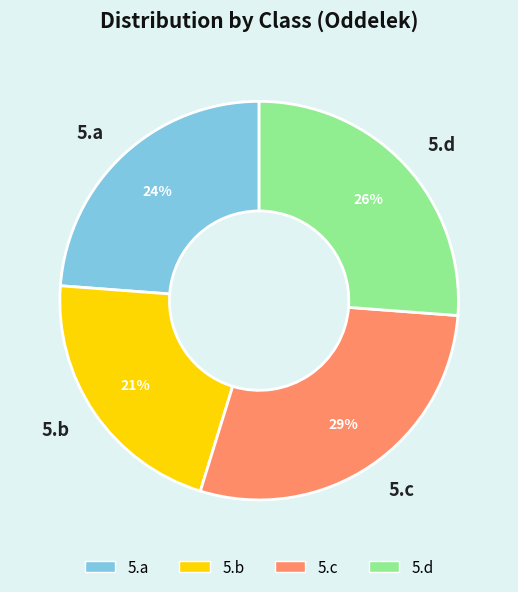

To the nearest percent, what percentage of the pie is 5.d?

26%